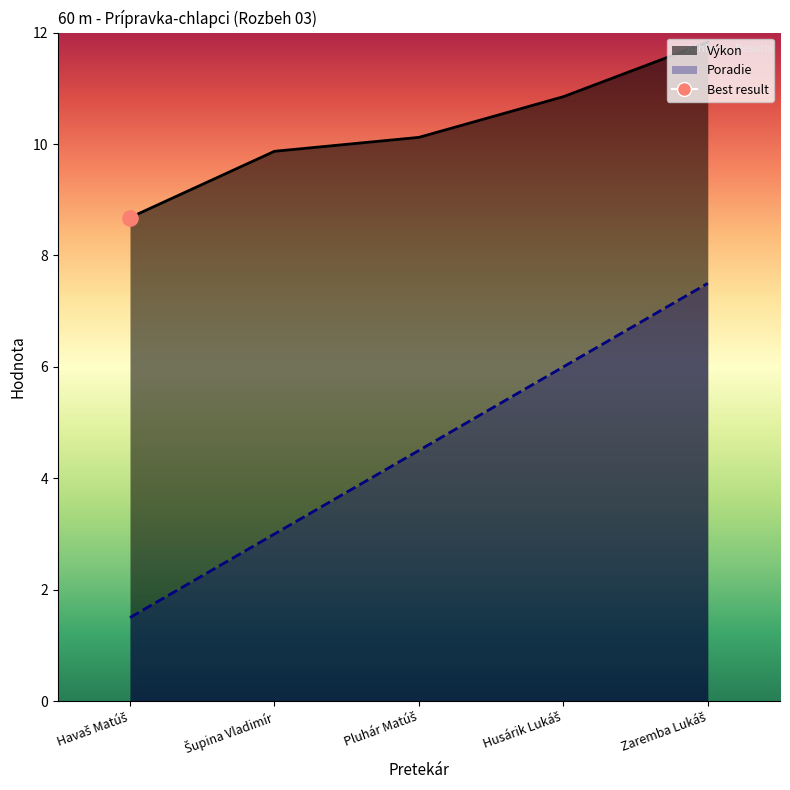

What is the total value across all series at Šupina Vladimír?

12.9